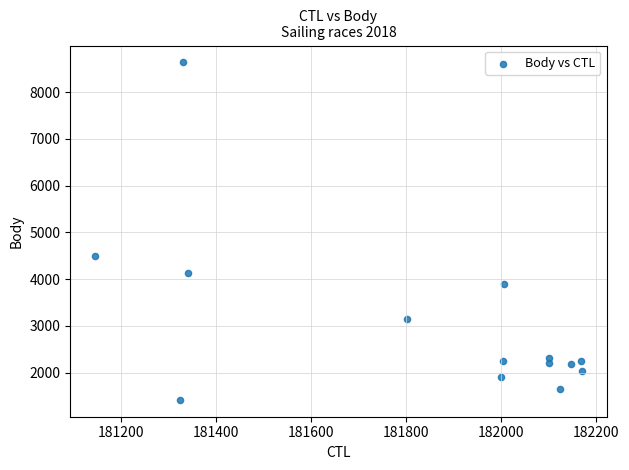

What is the range of Y values (max minus min)?

7222